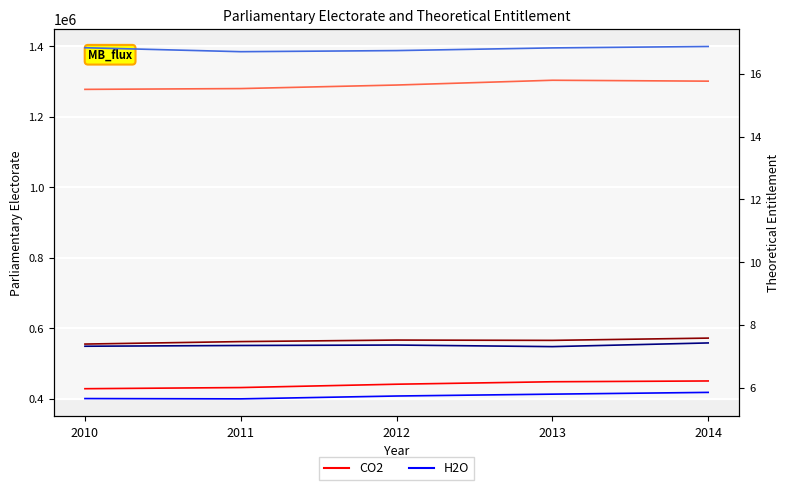

Which category has the lowest value in the H2O series?

2011